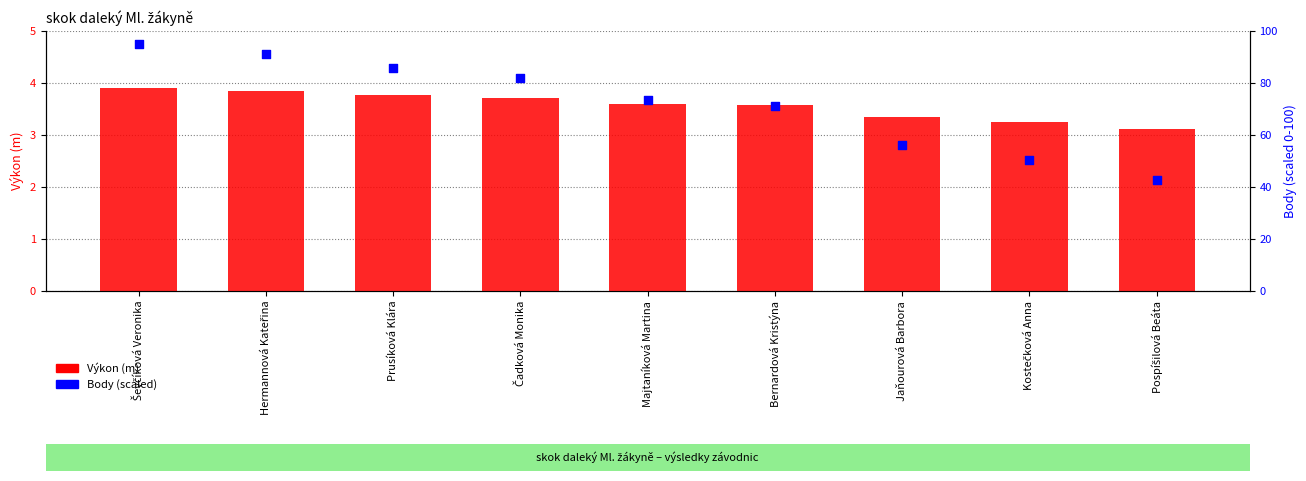

Which series reaches the minimum Y coordinate?

Výkon